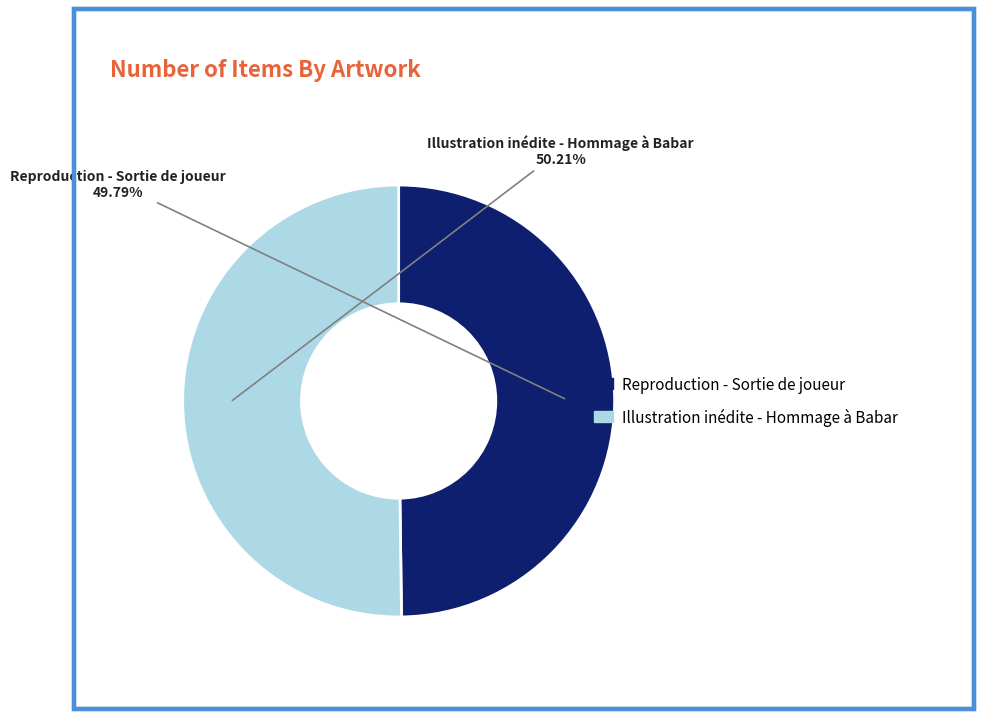

How many slices are in this pie chart?

2